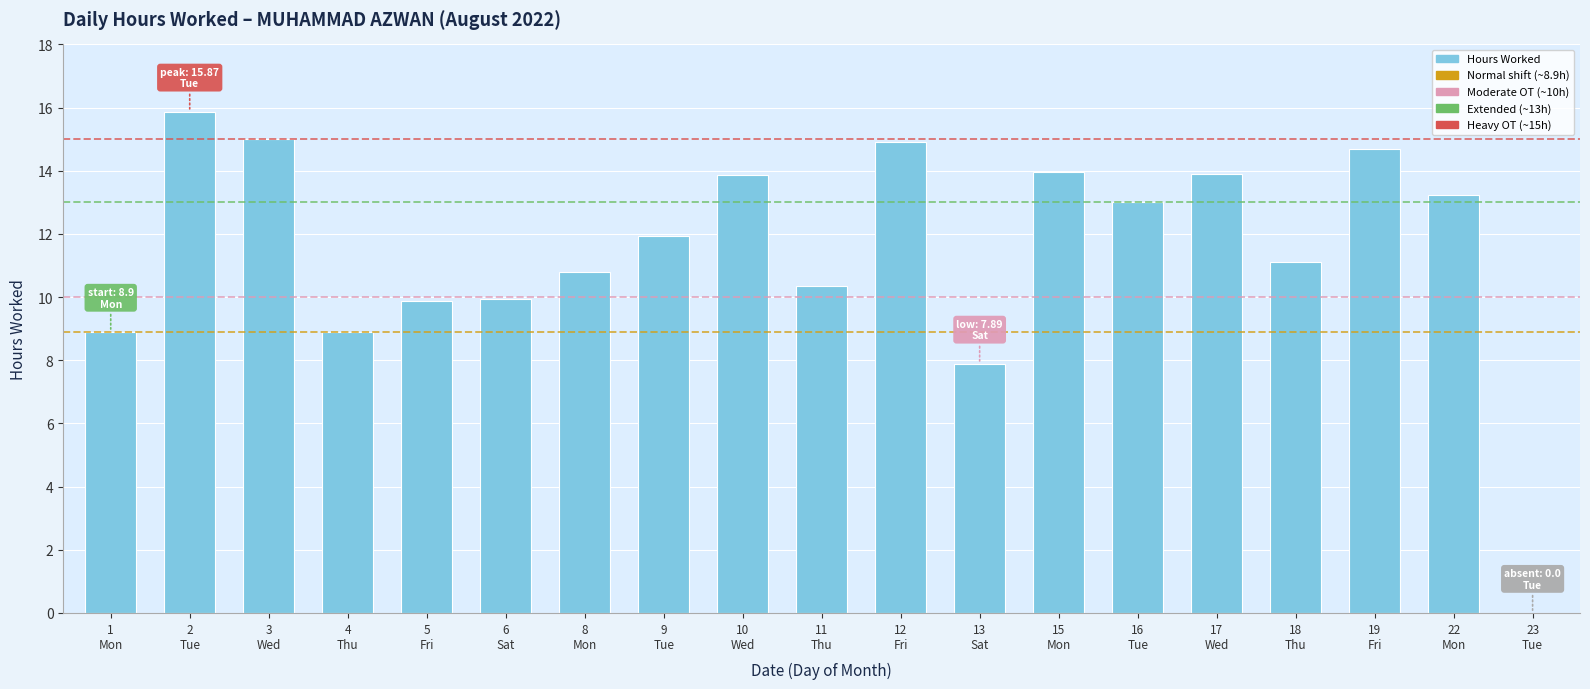

How many positive values are there?

18